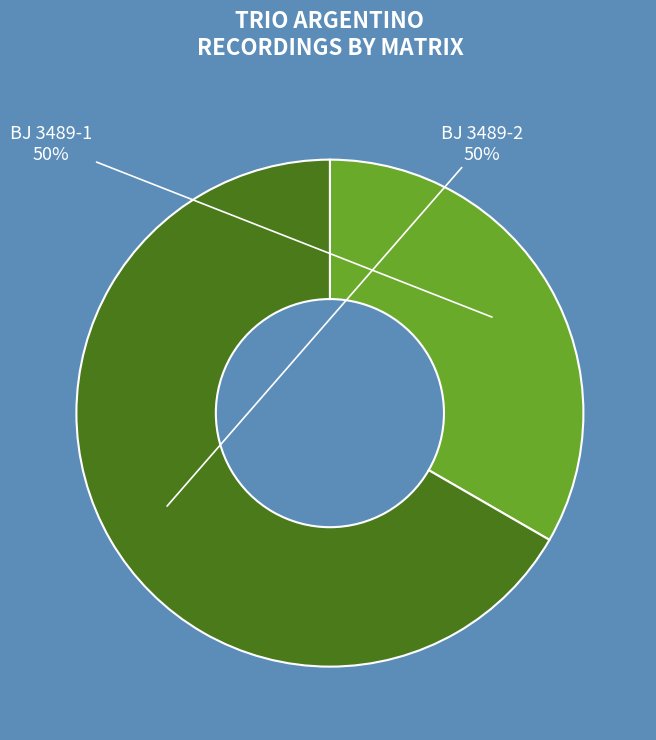

What is the largest slice in the pie chart?

BJ 3489-2